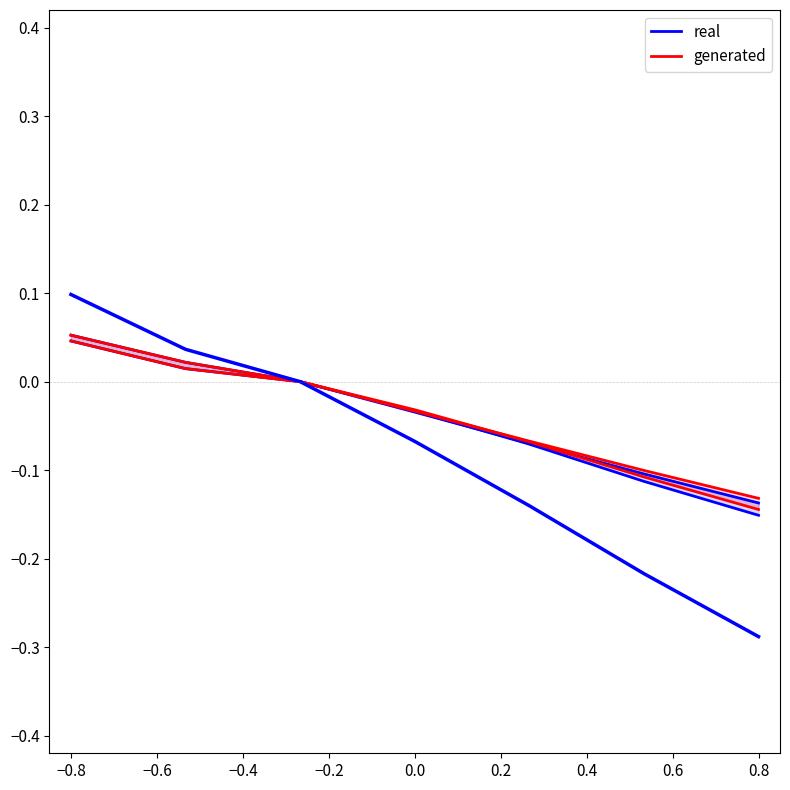

Rank the series by their average value, from highest to lowest.

generated, real